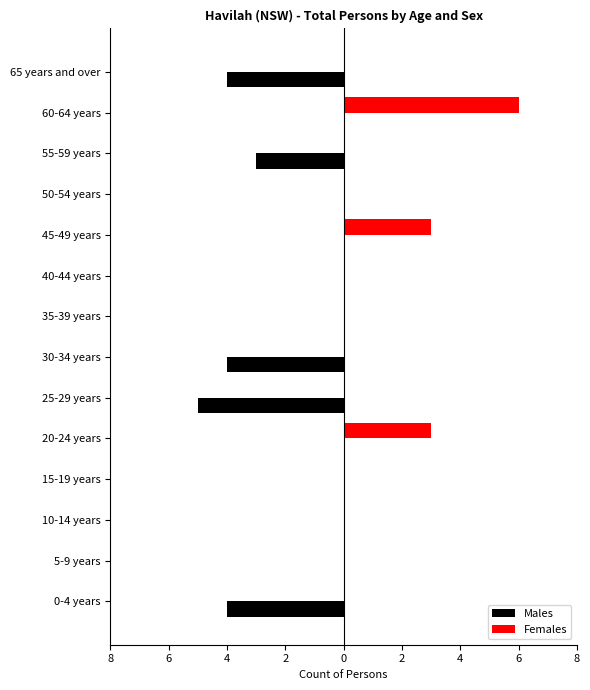

Which series has the largest range (max minus min)?

Females